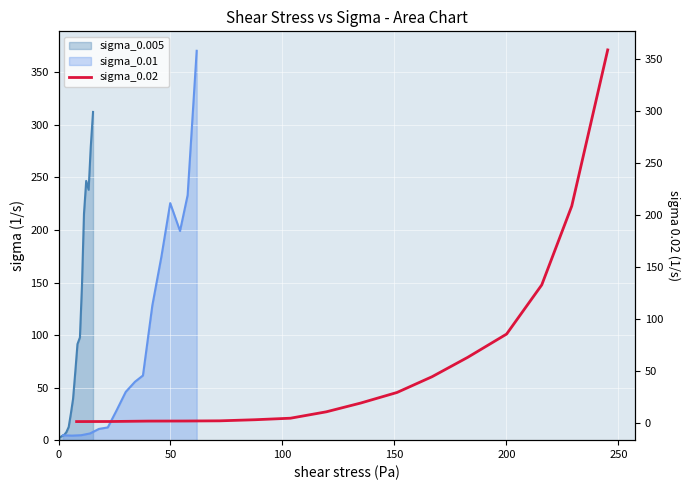

What is the maximum value for sigma_0.005?

312.3